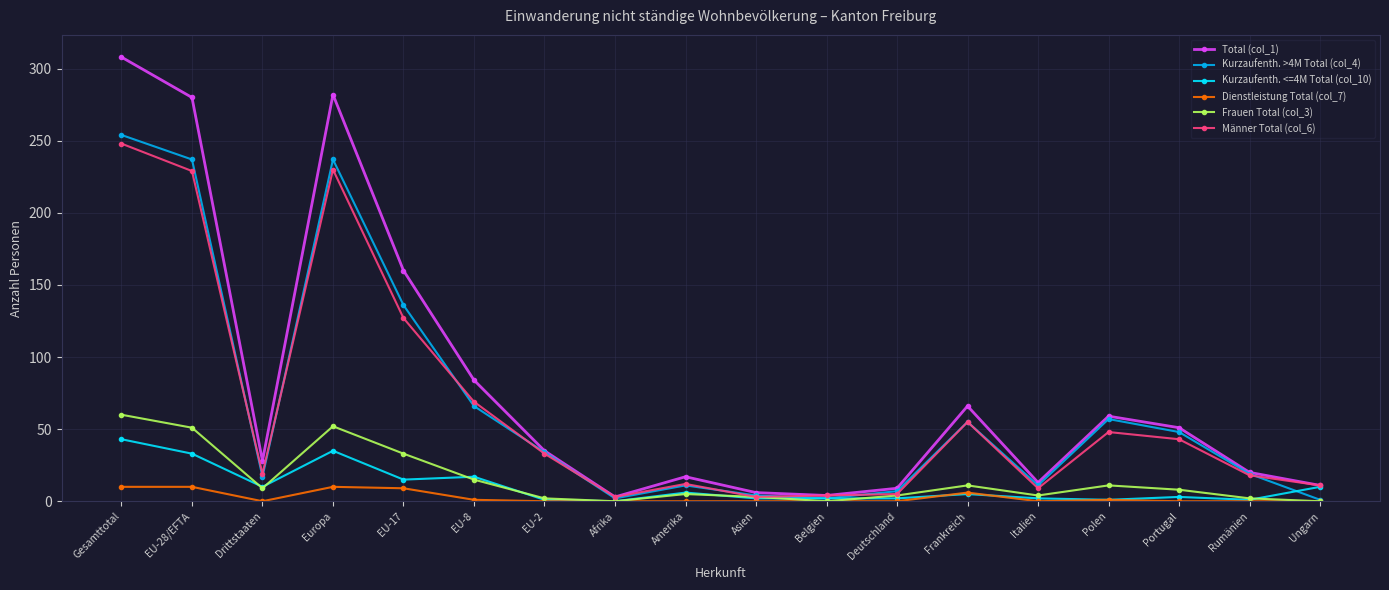

The value of Kurzaufenth. >4M Total (col_4) at Amerika is 11. True or false?

True